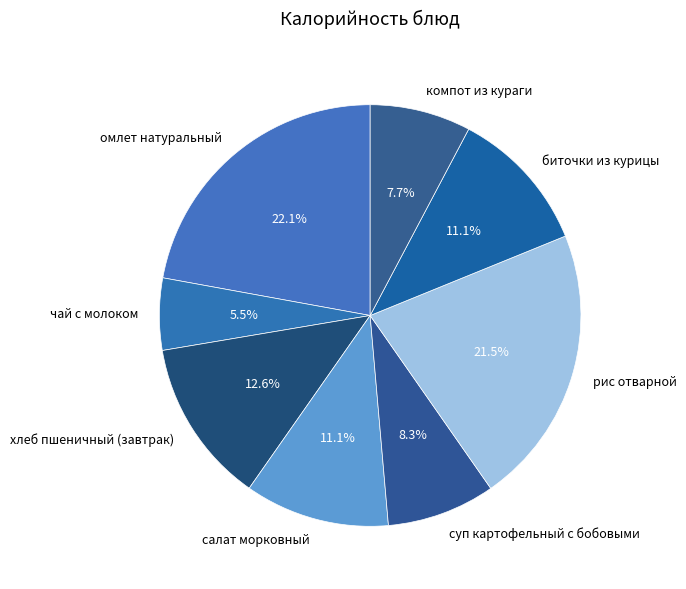

Does суп картофельный с бобовыми account for over 50% of the chart?

No